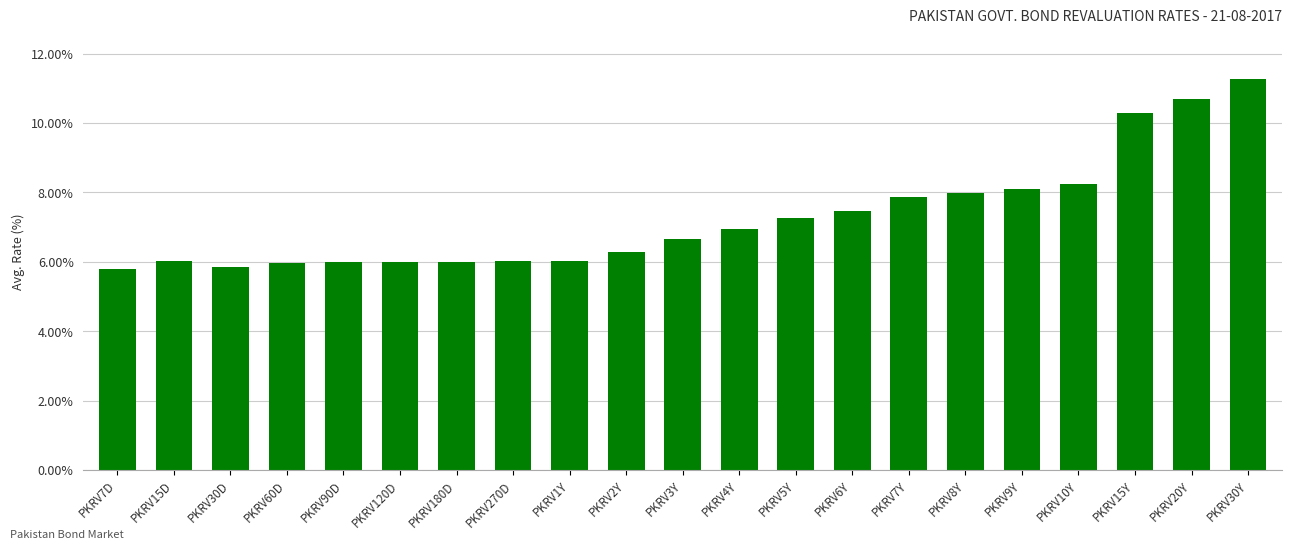

What is the sum of all values?

152.7